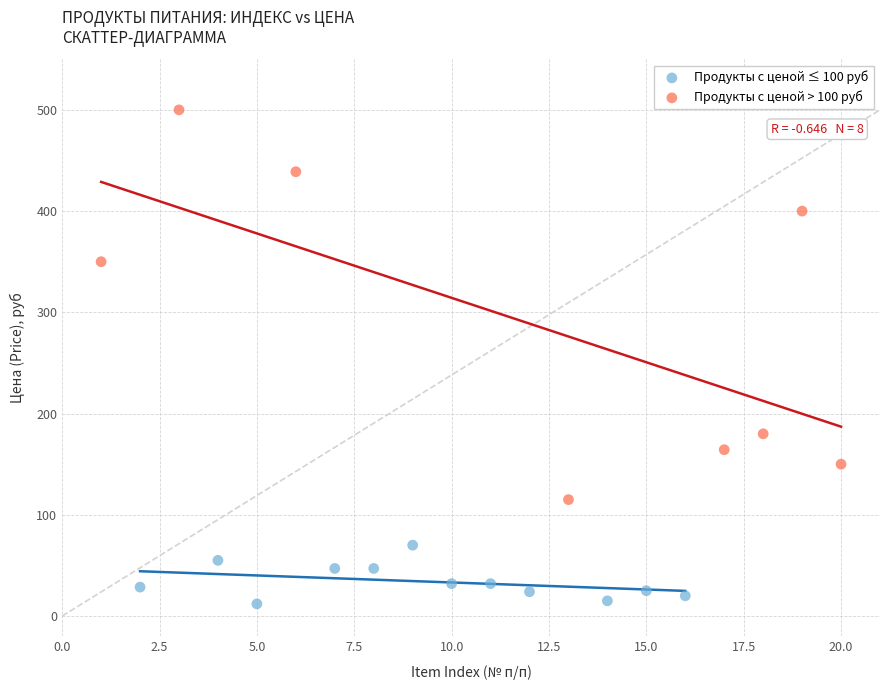

Which series reaches the minimum Y coordinate?

Продукты с ценой ≤ 100 руб